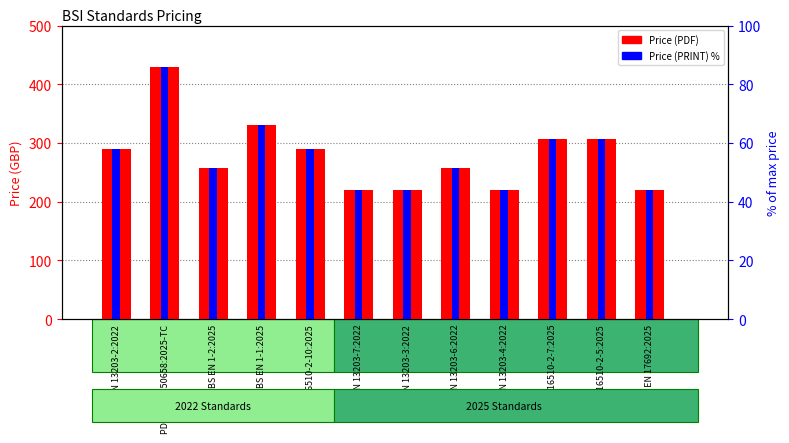

What is the sum of the Price (PRINT) % values at BS EN 17692:2025 and BS EN 13203-6:2022?

95.6